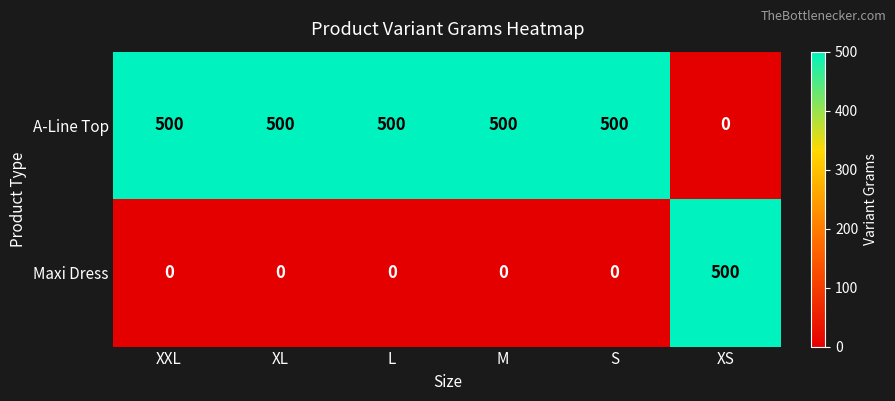

List the series in order of their overall mean, lowest first.

Maxi Dress, A-Line Top